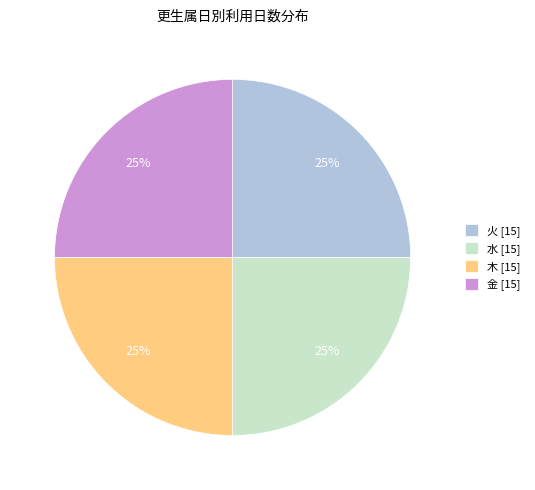

Is it true that 火 [15] is 35% of the pie?

False